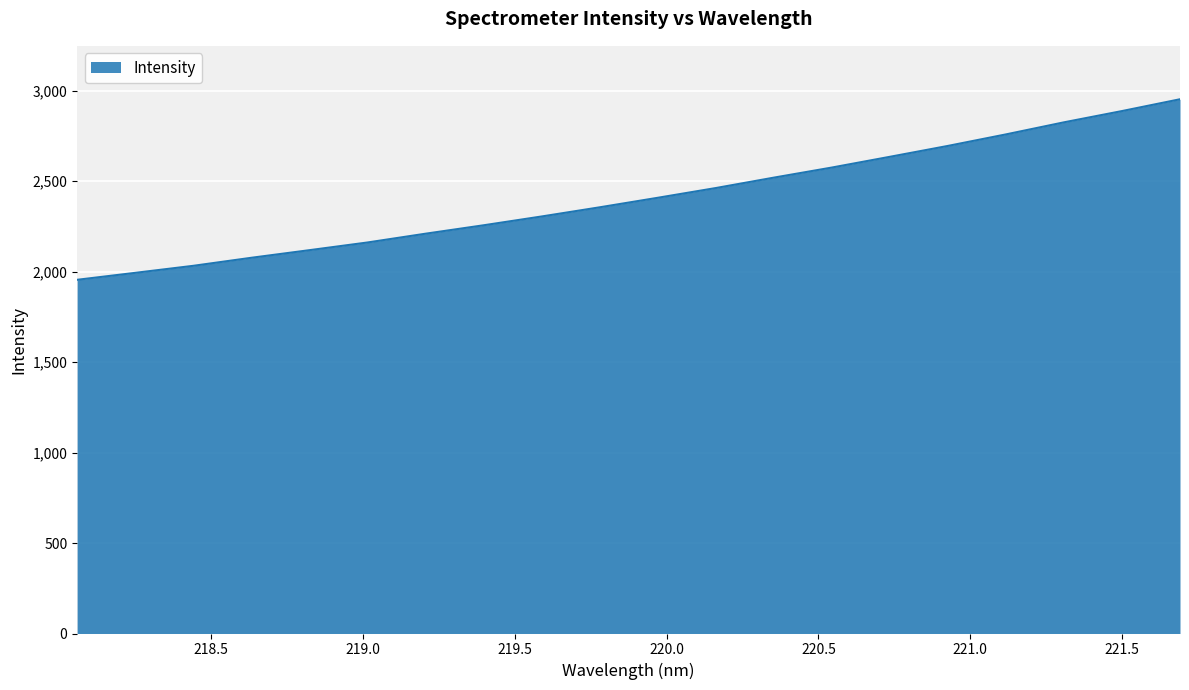

Reading right to left, list all the values displayed in this chart.

2951.9	2886.7	2824.5	2757.8	2694.1	2634.0	2574.6	2518.9	2461.4	2407.6	2355.0	2304.3	2255.6	2209.1	2160.6	2118.0	2076.0	2031.6	1992.8	1954.3